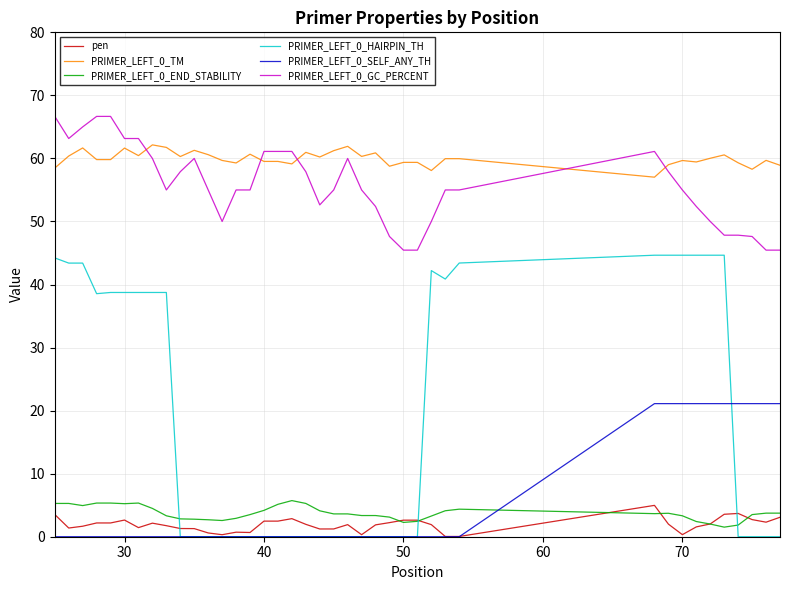

What is the highest value of the pen series?

5.0